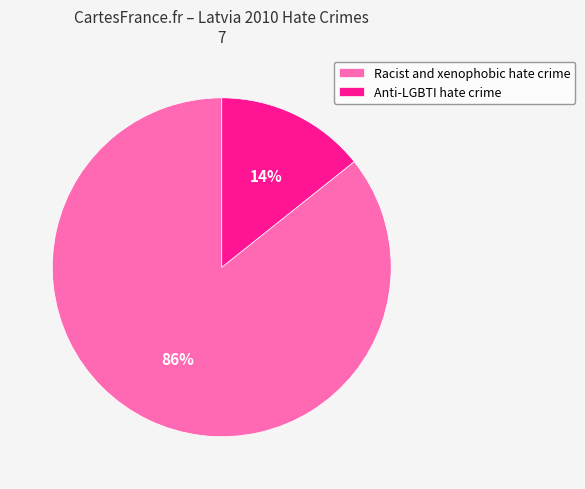

To the nearest percent, what is the combined percentage of Anti-LGBTI hate crime and Racist and xenophobic hate crime?

100%